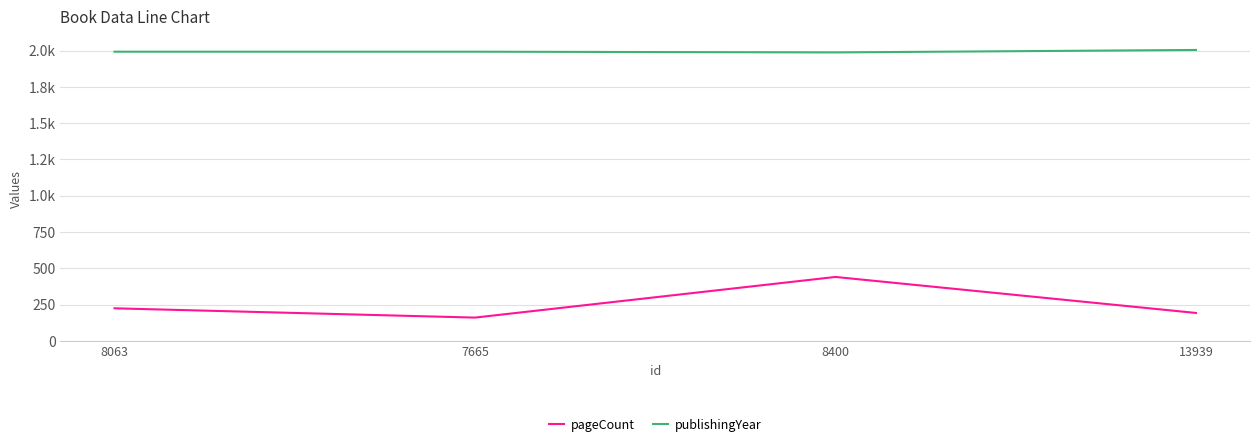

What are all the series names shown in the legend?

pageCount, publishingYear